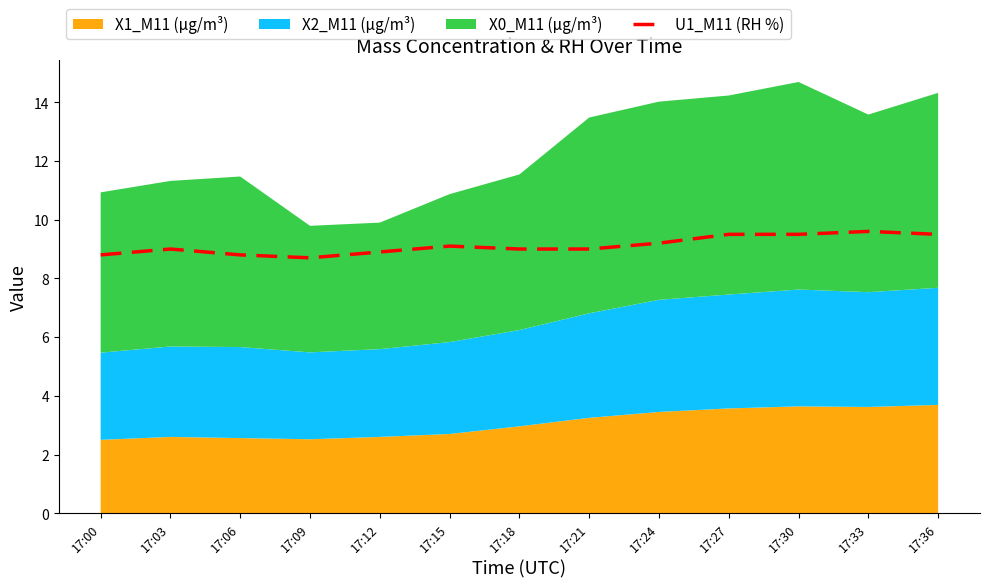

At which label does the data first exceed 9?

17:15